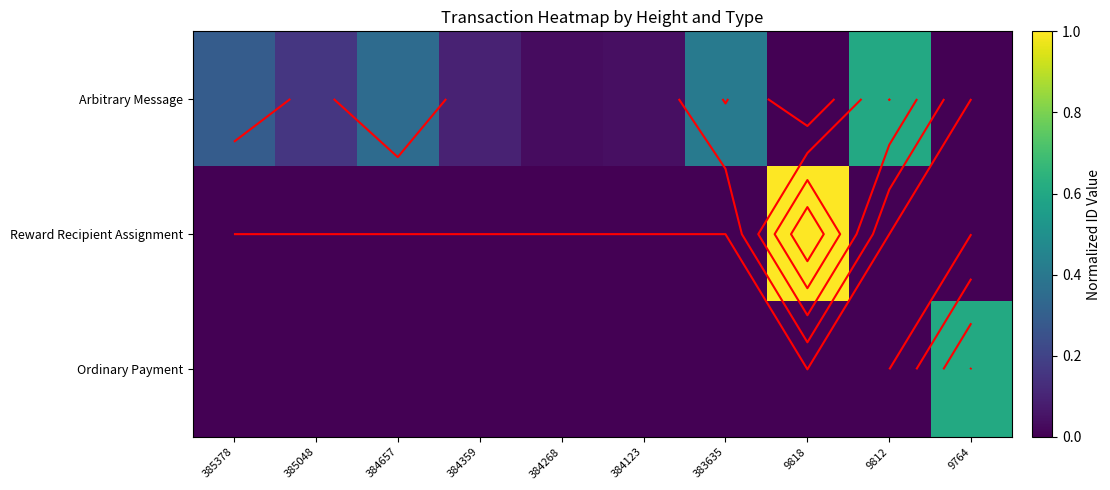

What is the sum of the Reward Recipient Assignment values at 9818 and 383635?

1.0